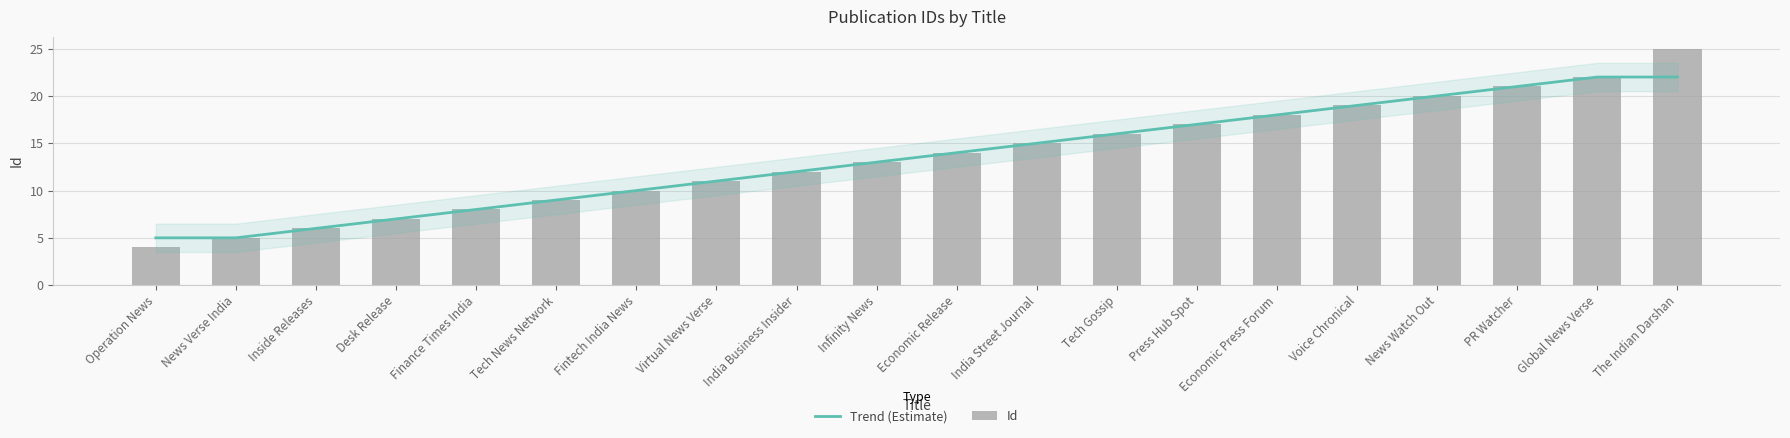

Is it true that Id equals 15 at India Street Journal?

True